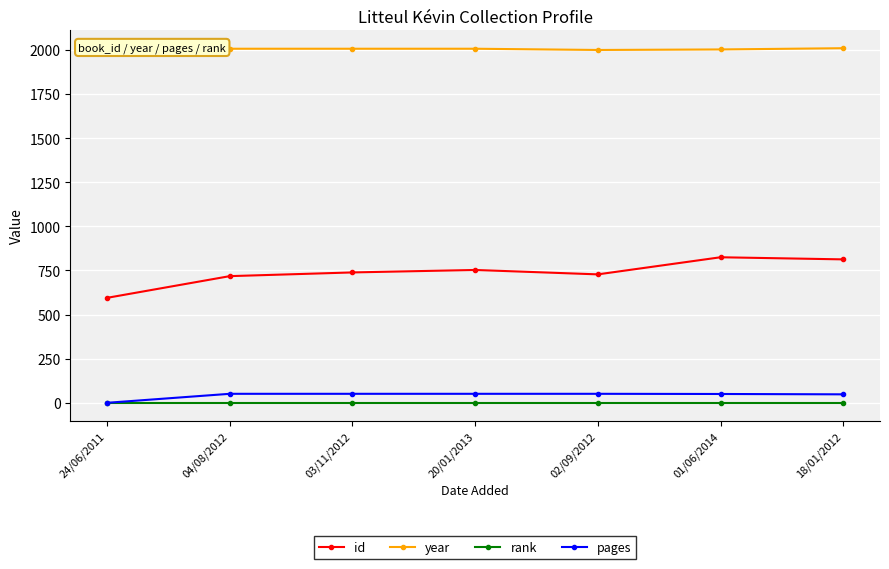

What is the lowest value of the id series?

595